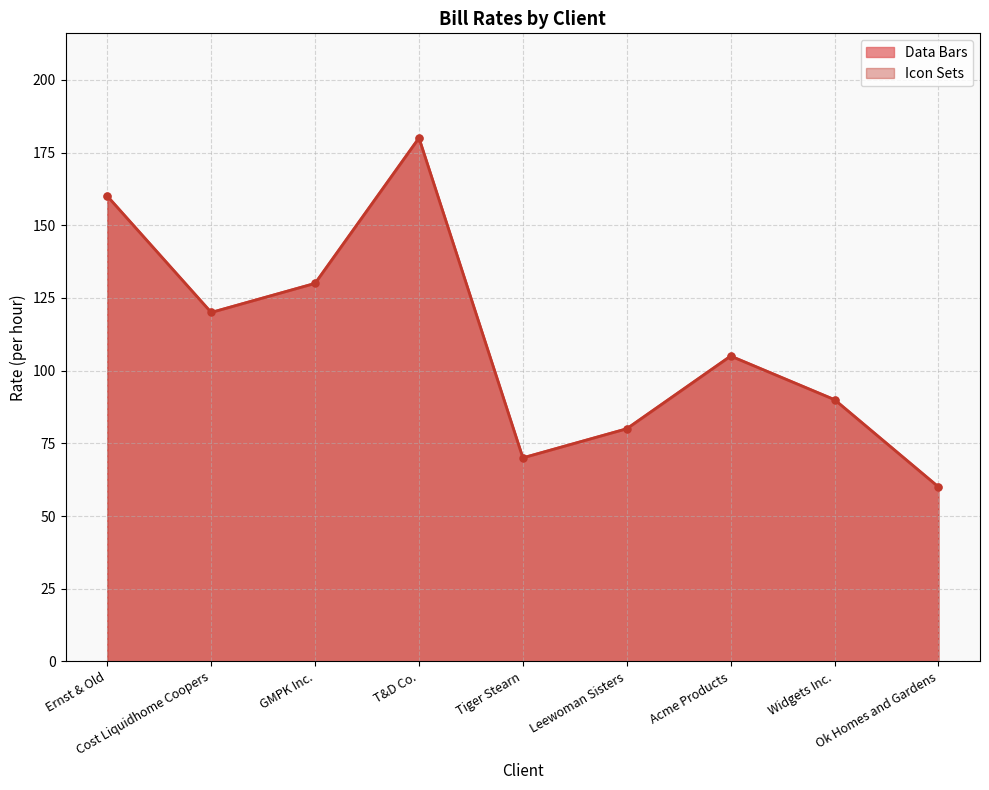

What are all the series names shown in the legend?

Data Bars, Icon Sets